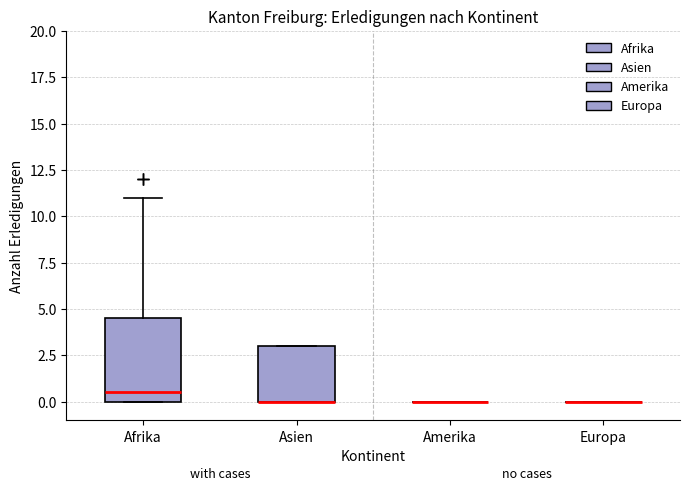

Reading left to right, transcribe this box plot: for each box, give where its median line is, the range the box spans, and where its two whiskers end, as read against the y-axis. The values are not printed on the chart, so give them approximately, as read against the axis.

Afrika: median 0.5, box 0.0 to 4.5, whiskers 0.0 to 11.0
Asien: median 0.0 (drawn on the box's lower edge), box 0.0 to 3.0, whiskers 0.0 to 3.0
Amerika: box collapsed to a line at 0.0, whiskers 0.0 to 0.0
Europa: box collapsed to a line at 0.0, whiskers 0.0 to 0.0